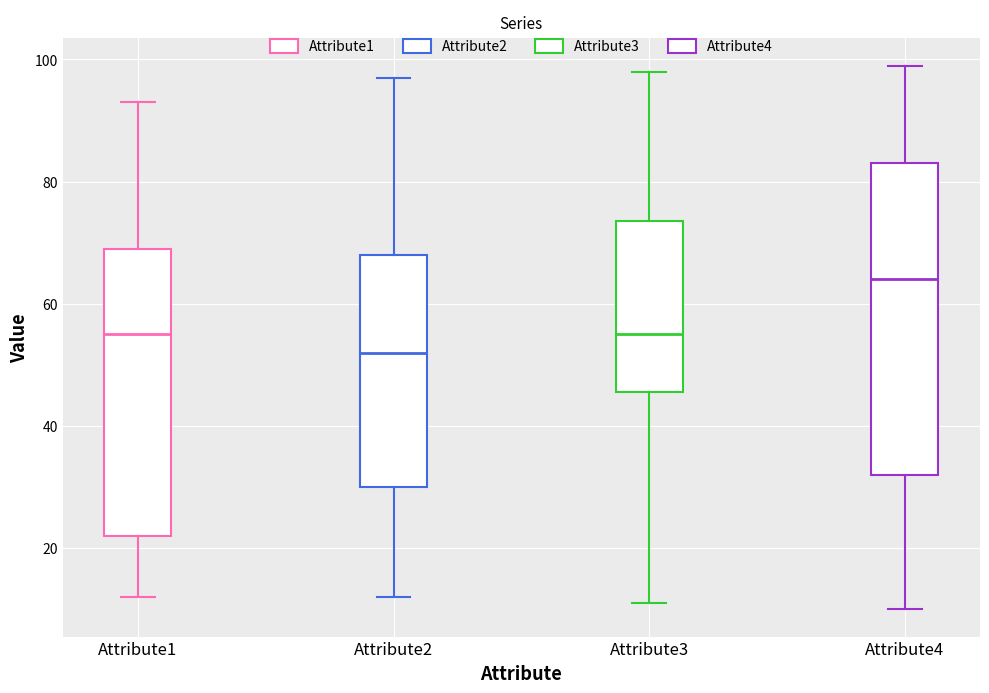

Which box's median line is the highest?

Attribute4